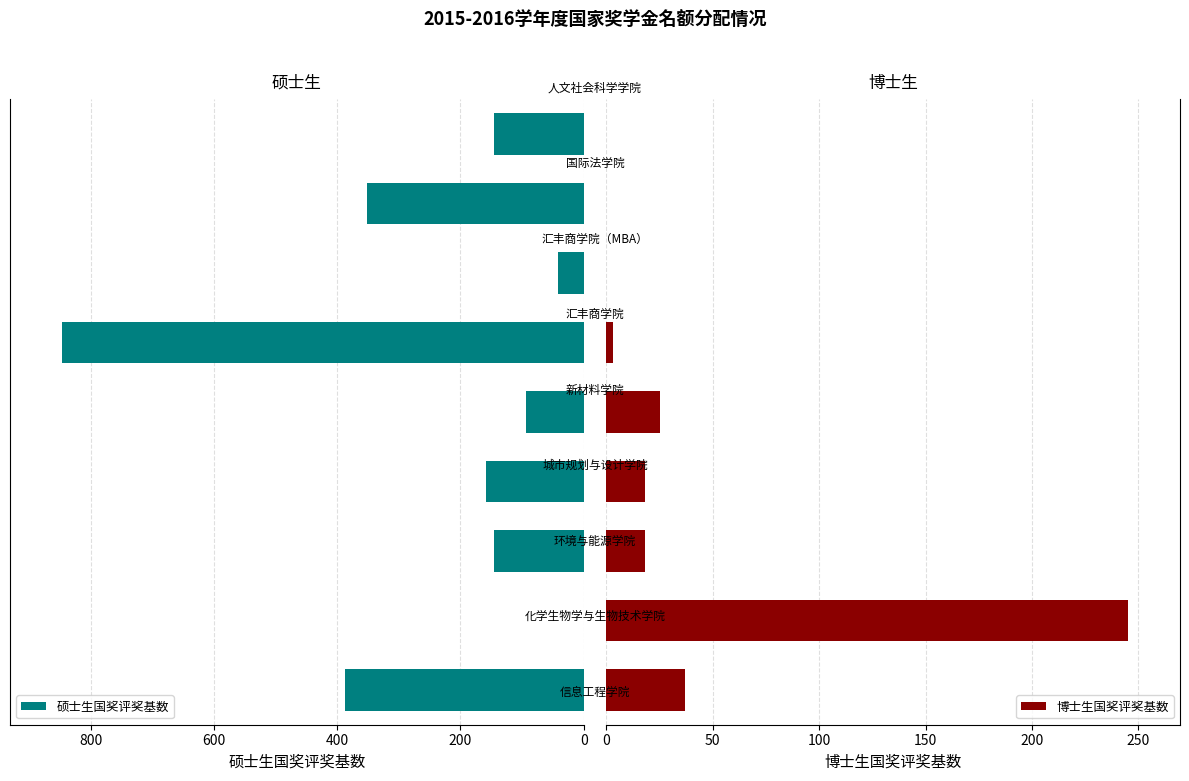

Rank the series by their maximum value, from highest to lowest.

硕士生国奖评奖基数, 博士生国奖评奖基数